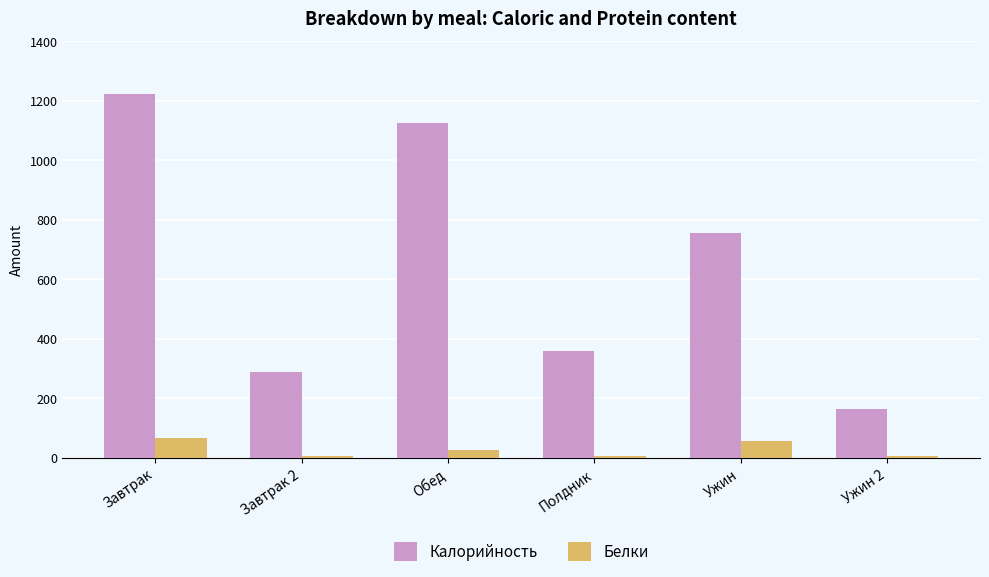

Are the bars grouped side by side (vs. stacked)?

Yes